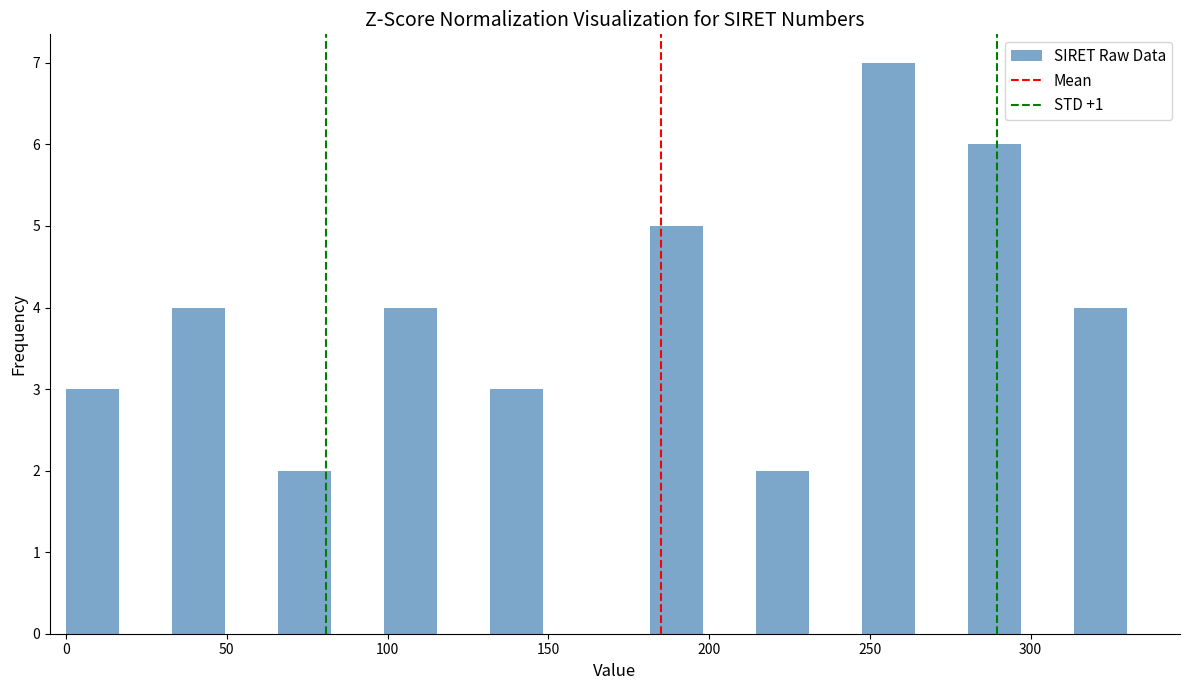

Read against the x-axis, roughly where is the centre of the tallest bar?

255